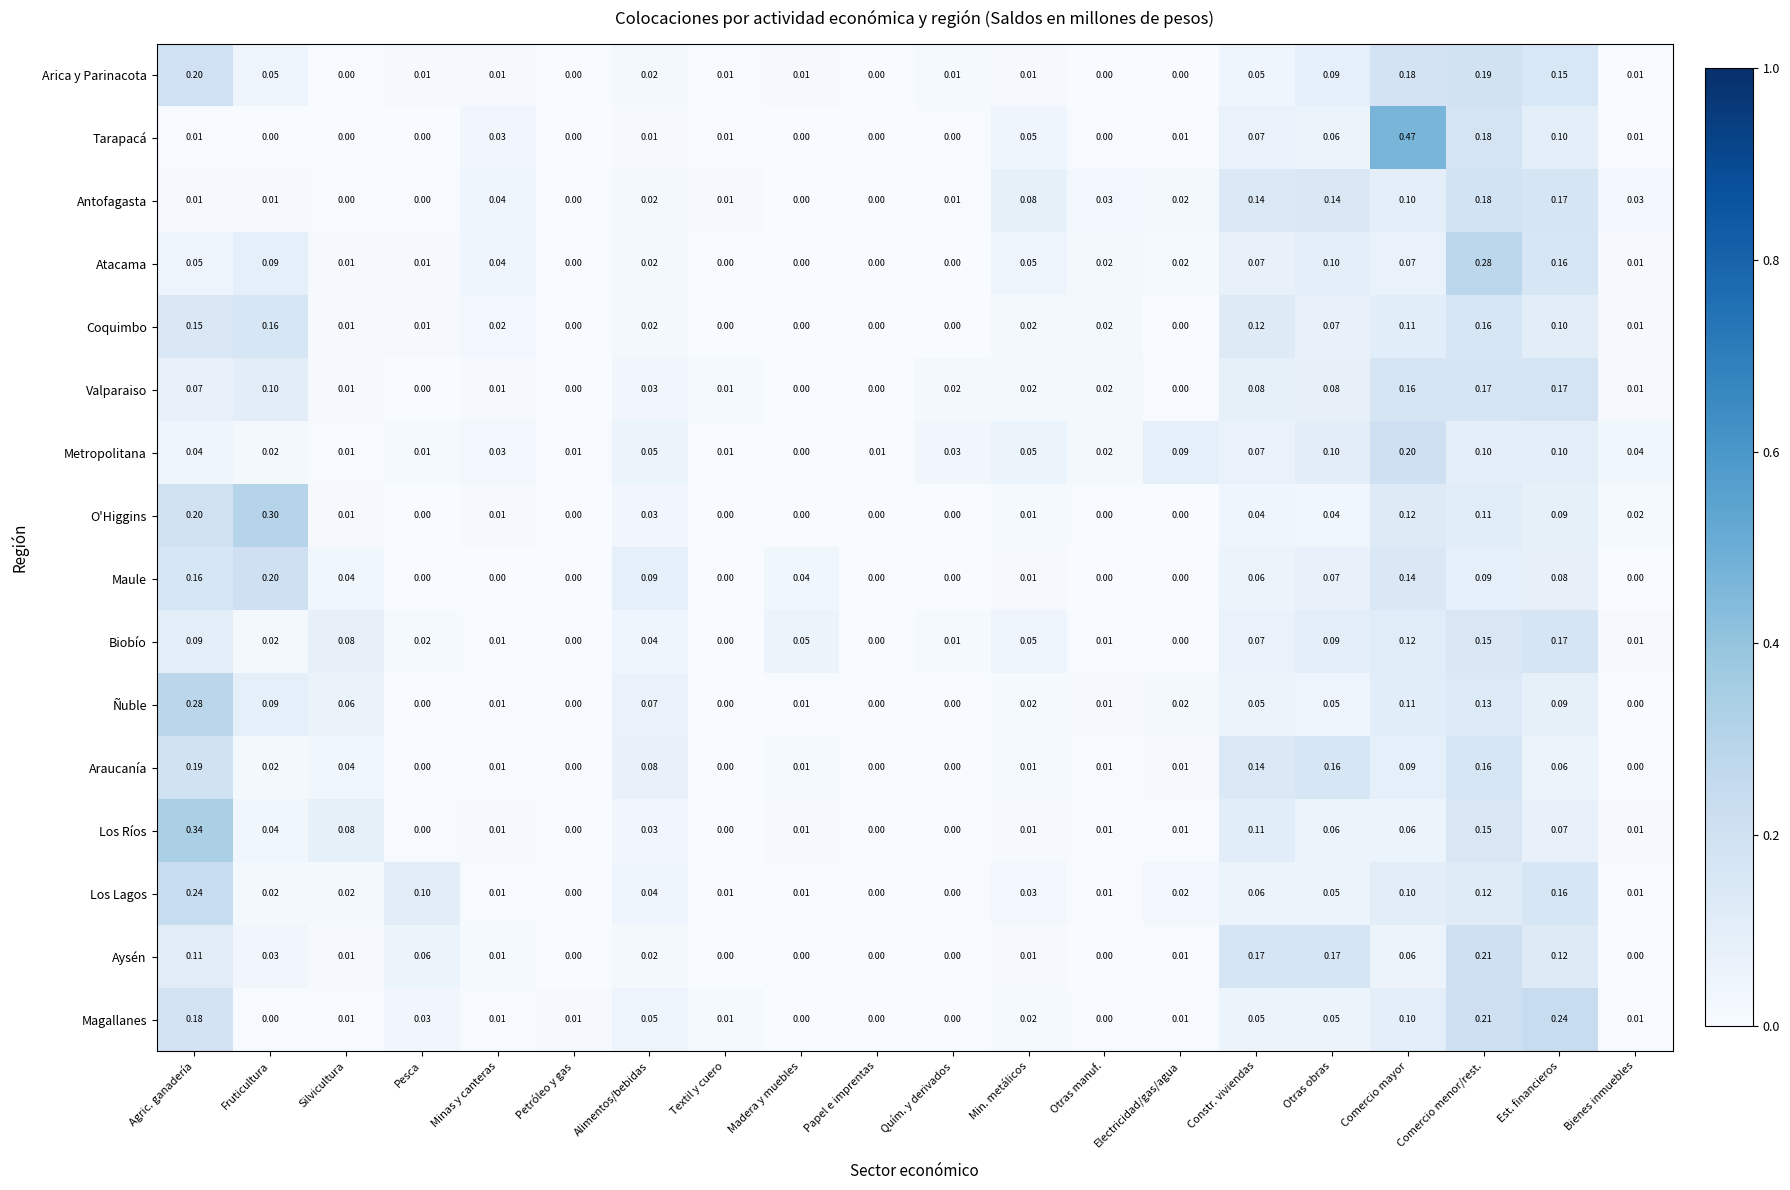

Is the value of Magallanes at Silvicultura greater than the value of Coquimbo at Electricidad/gas/agua?

Yes